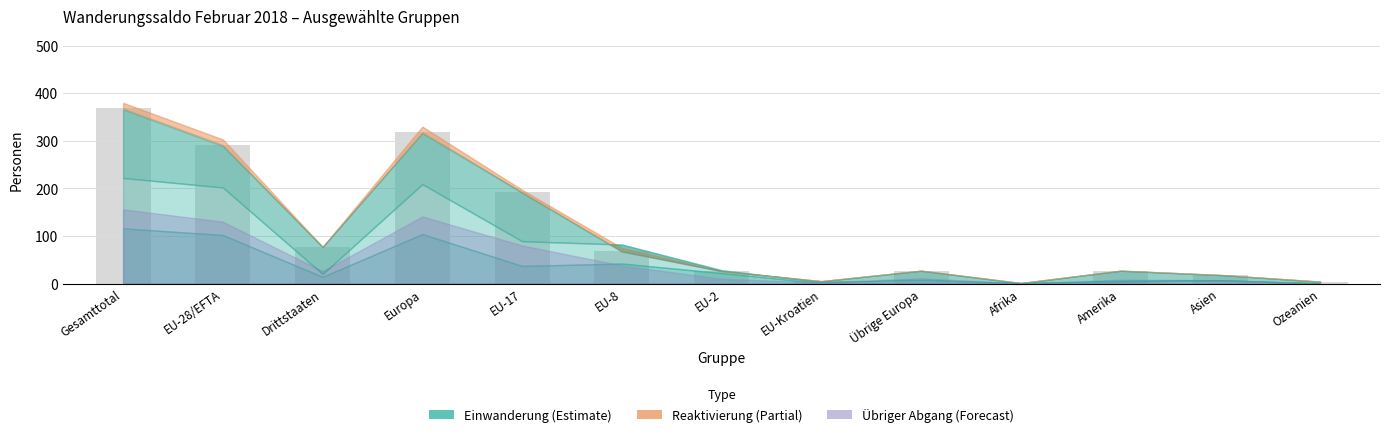

At which label is the value closest to 184?

EU-17